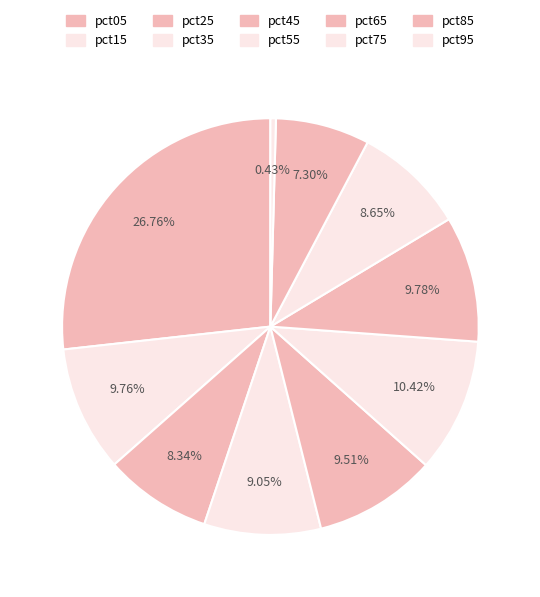

What is the total percentage of pct05 and pct25?

35.1%